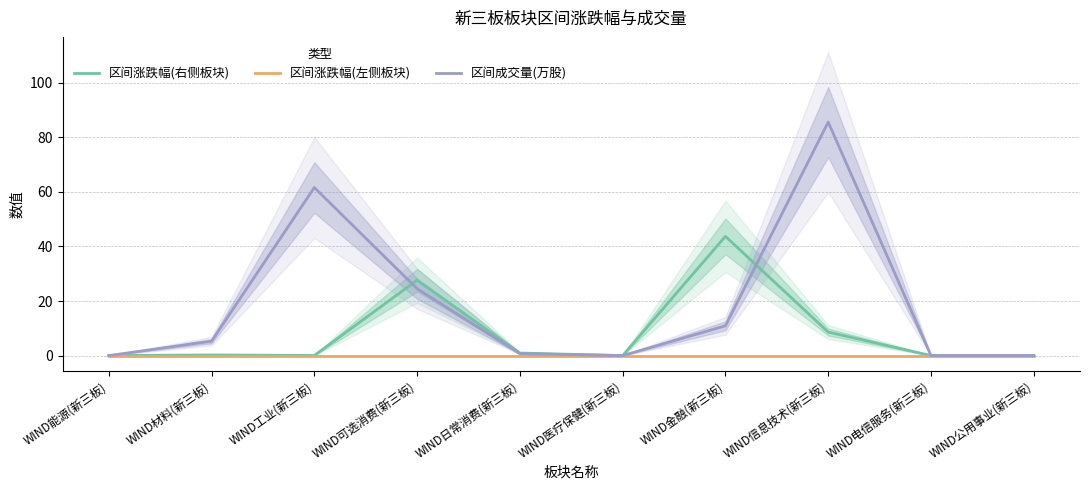

What is the label of the 1st point from the left?

WIND能源(新三板)